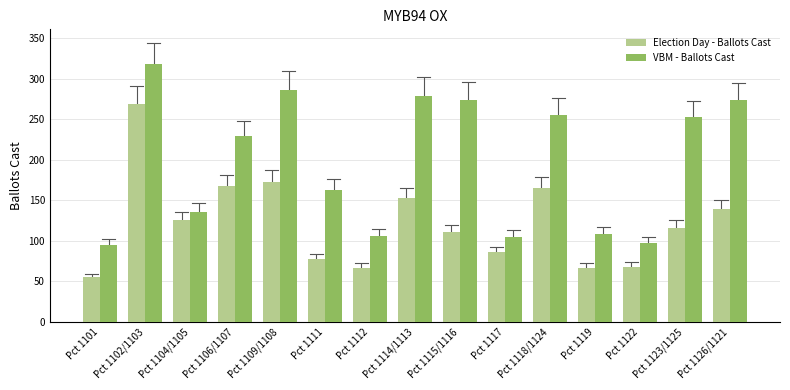

What is the total value across all series at Pct 1117?

191